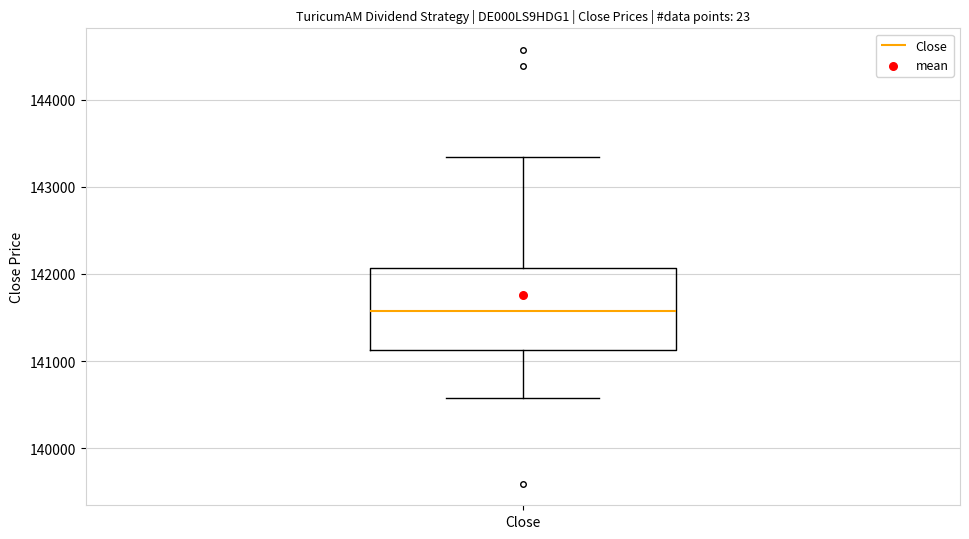

Read this box plot against the y-axis: the position of the median line, the range covered by the box, and the ends of both whiskers. The values are not printed on the chart, so give them approximately, as read against the axis.

median 141600, box 141100 to 142100, whiskers 140600 to 143300